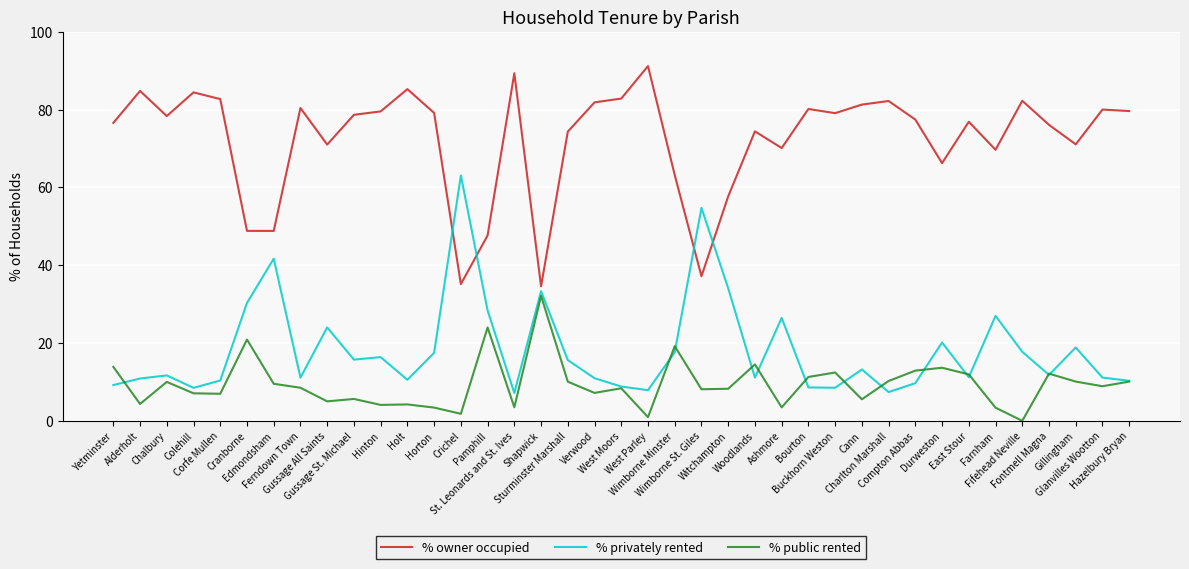

Where is % owner occupied nearest to the value 62?

Wimborne Minster